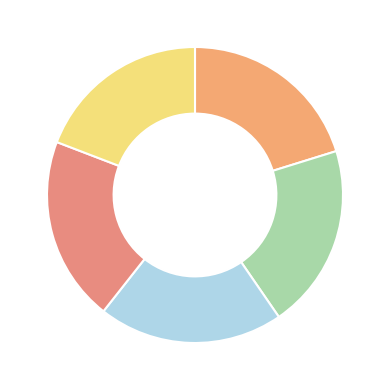

What is the smallest slice in the pie chart?

Nitrate [n]